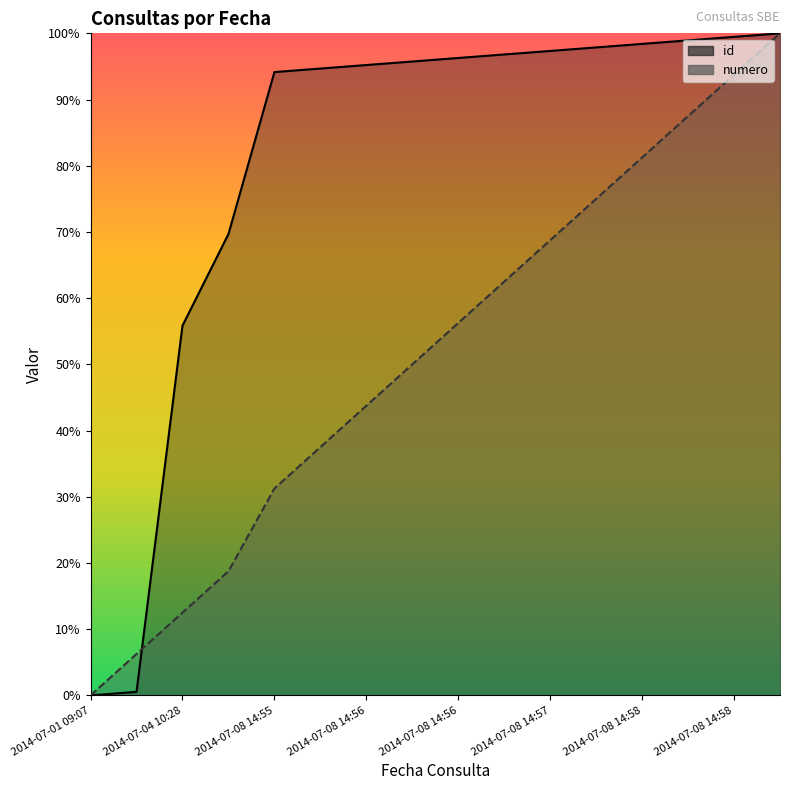

What are all the series names shown in the legend?

id, numero